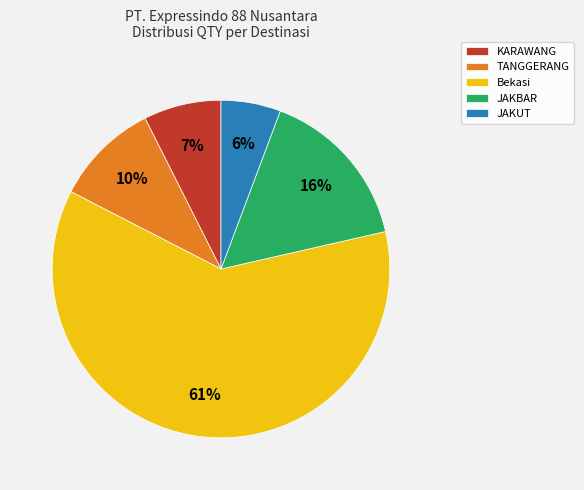

Count the number of slices in the pie.

5